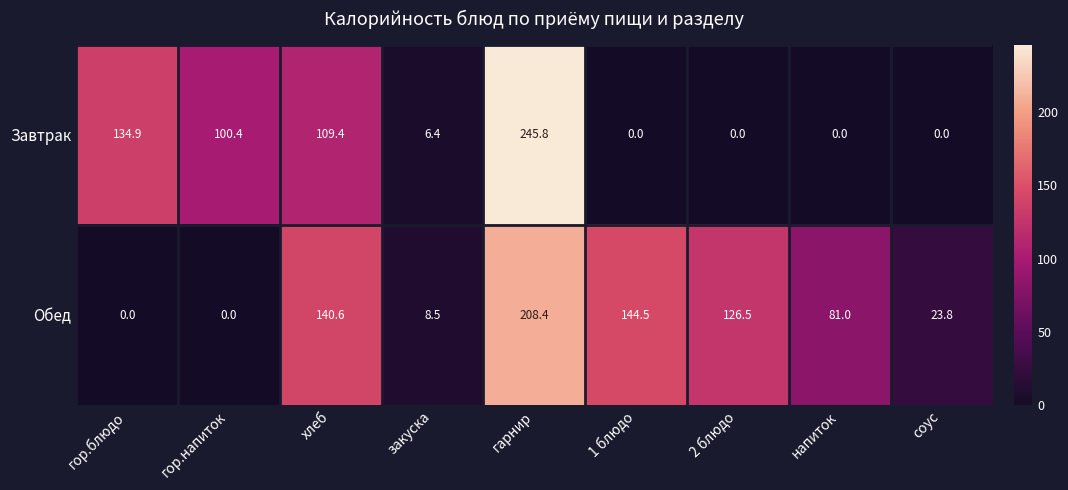

Which label corresponds to the largest value in the chart?

гарнир